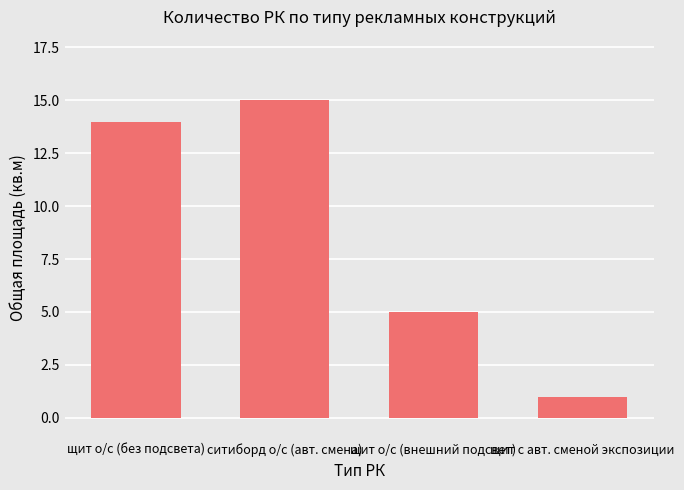

How many bars are there in total?

4